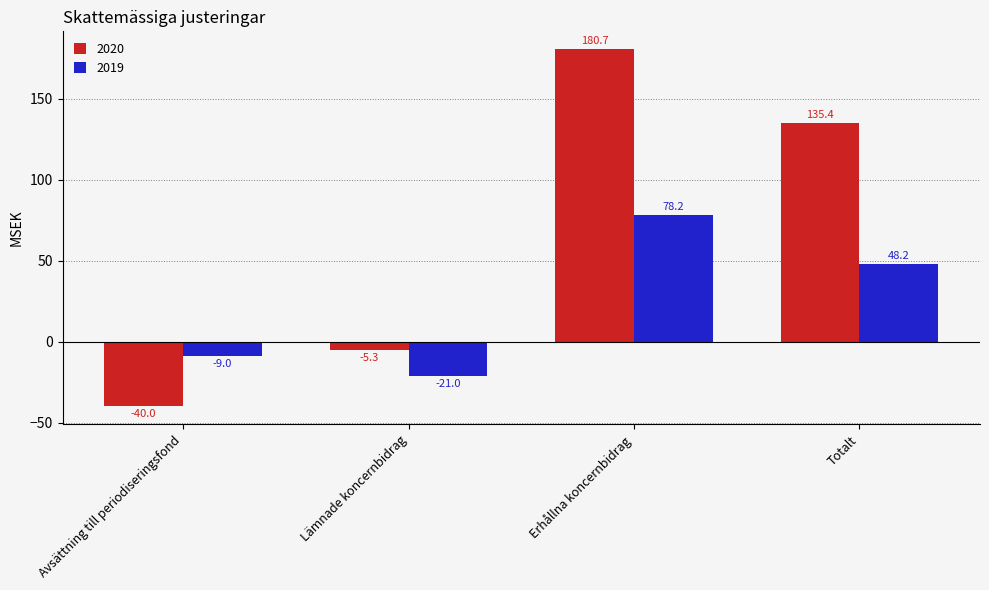

What is the highest value of the 2019 series?

78.2